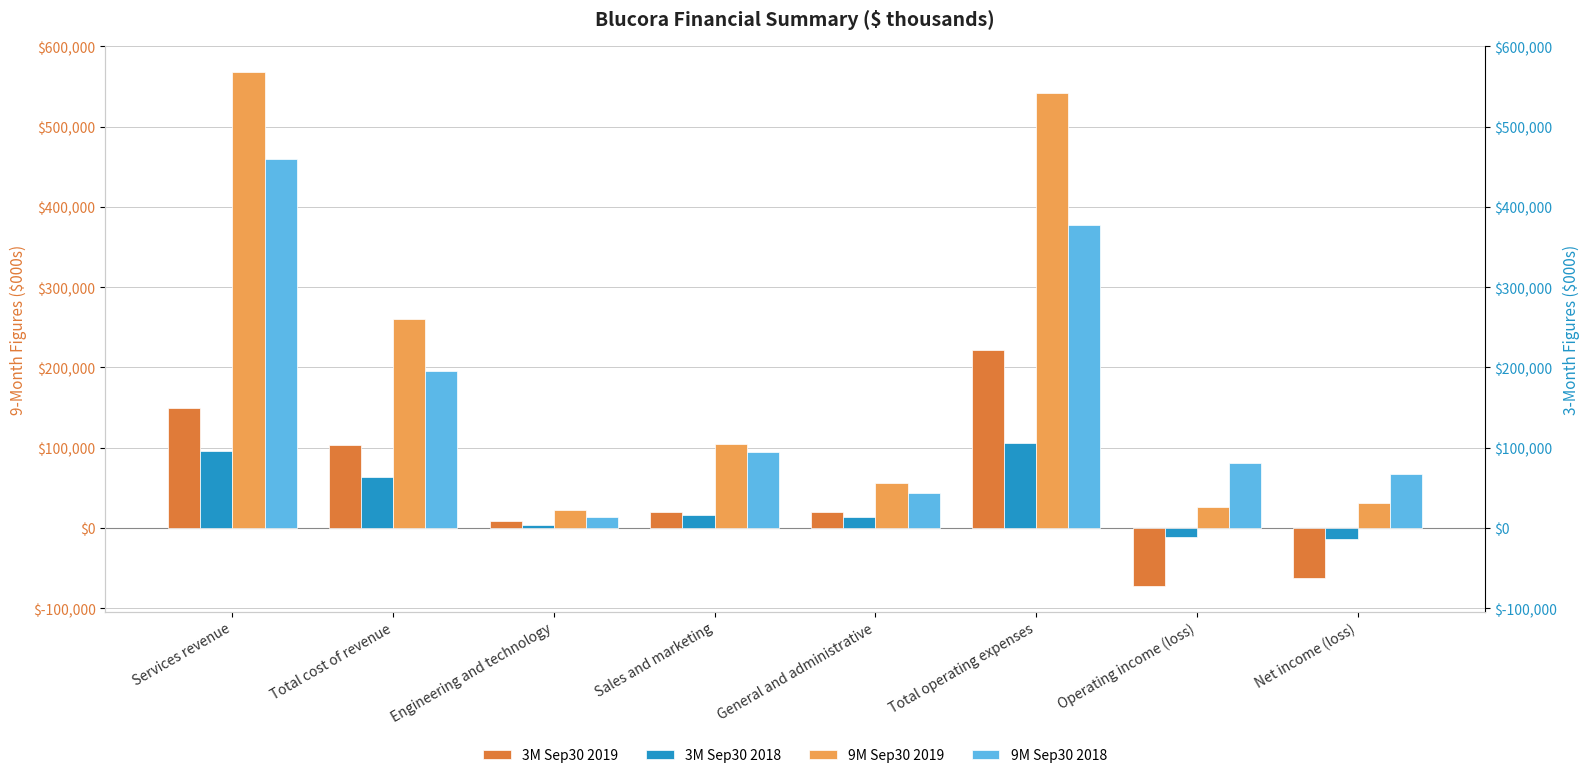

Does the chart contain any negative values?

Yes